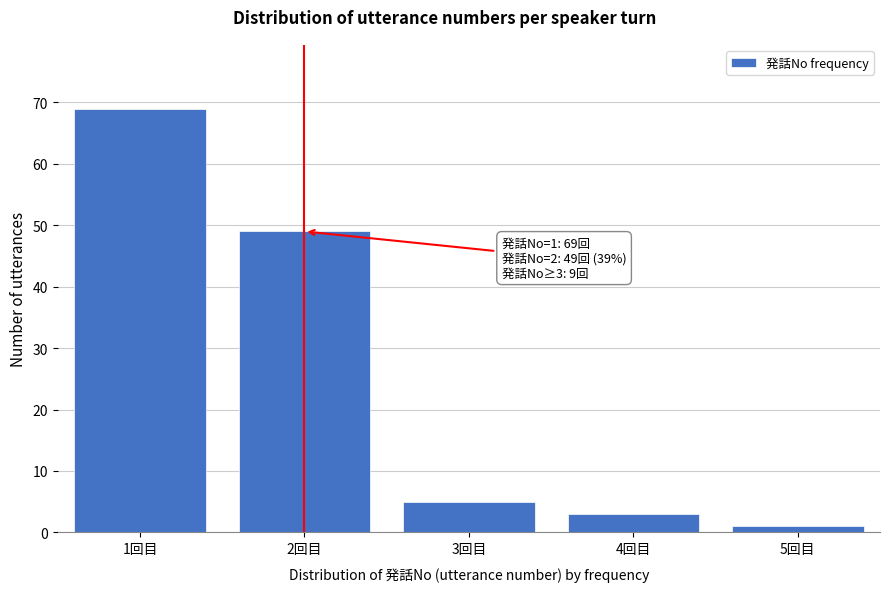

Reading right to left, list all the values displayed in this chart.

1	3	5	49	69